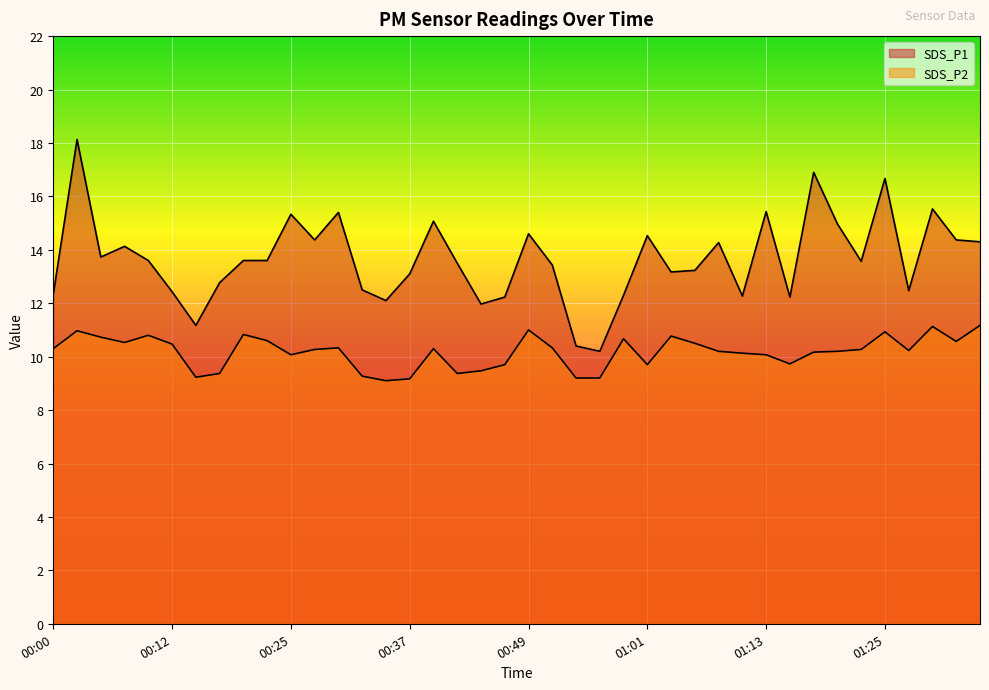

What is the difference between the maximum and minimum values in the SDS_P1 series?

7.9